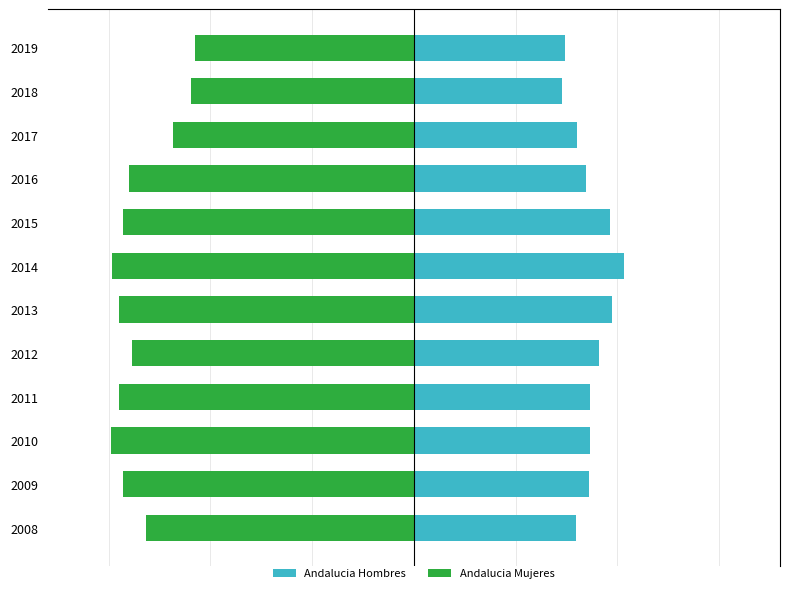

True or false: Andalucia Mujeres has a value of -0.2 at 2015.

False